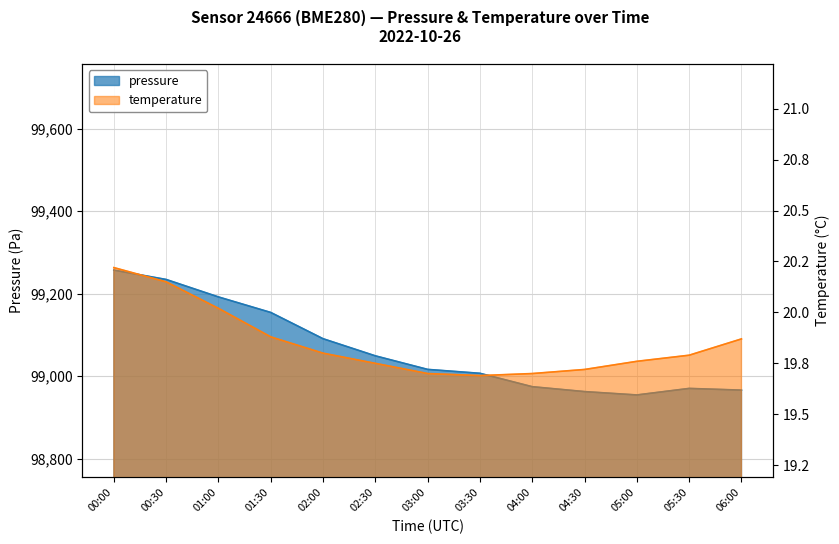

Where is pressure nearest to the value 99105?

02:00